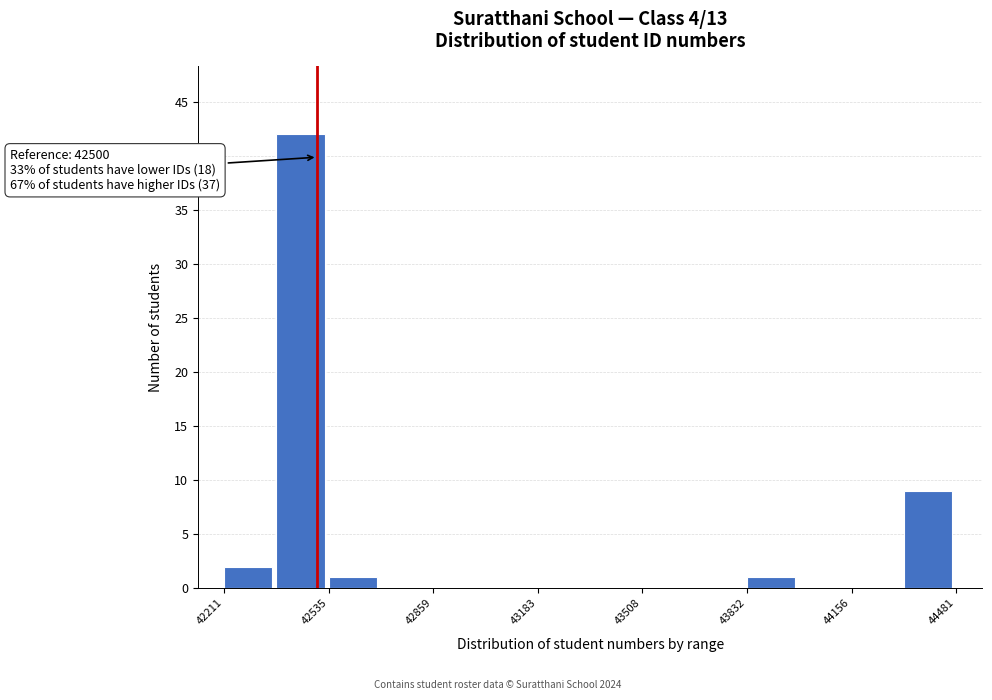

Around what value on the x-axis is the tallest bar? Give the approximate position of its centre, as read against the axis.

42450